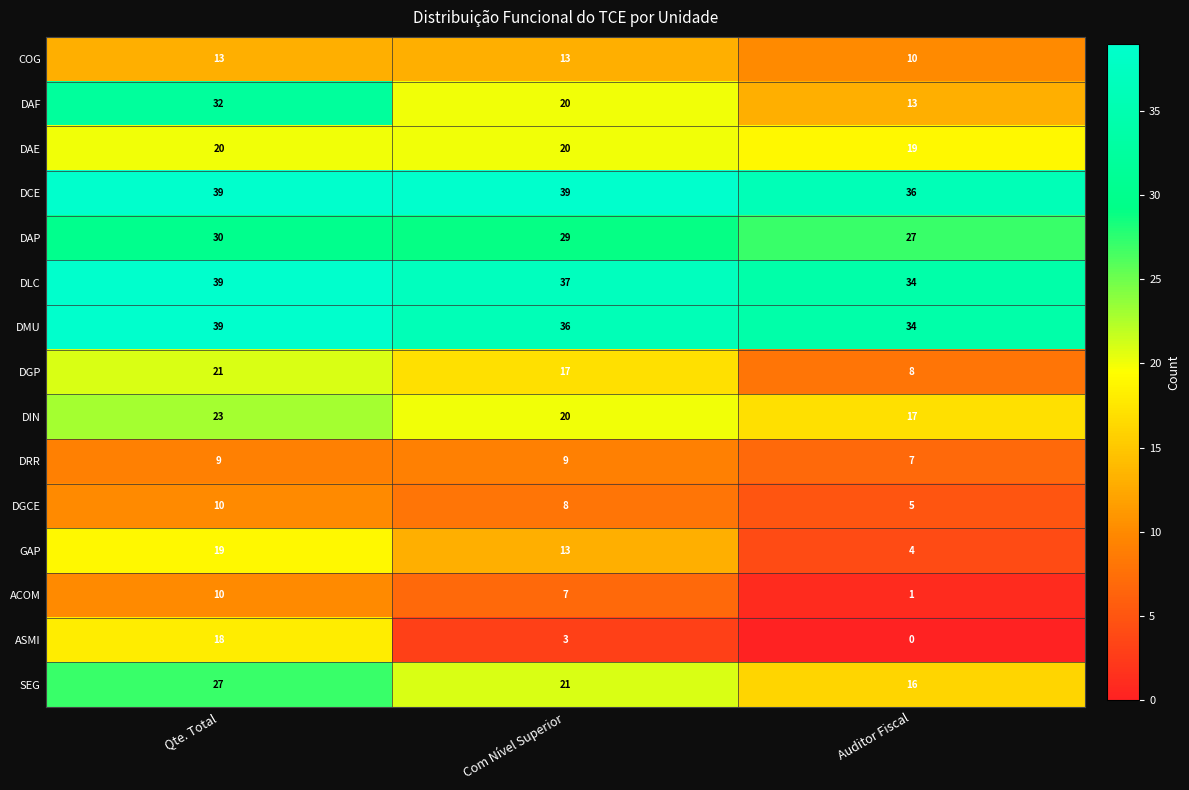

The value of DGP at Com Nível Superior is 7. True or false?

False